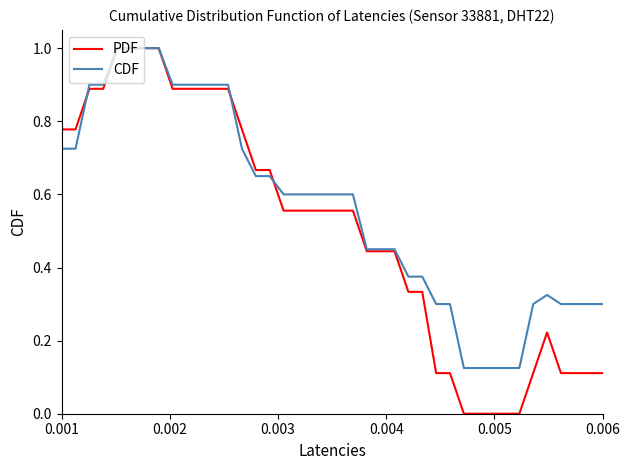

Which series has the largest range (max minus min)?

PDF